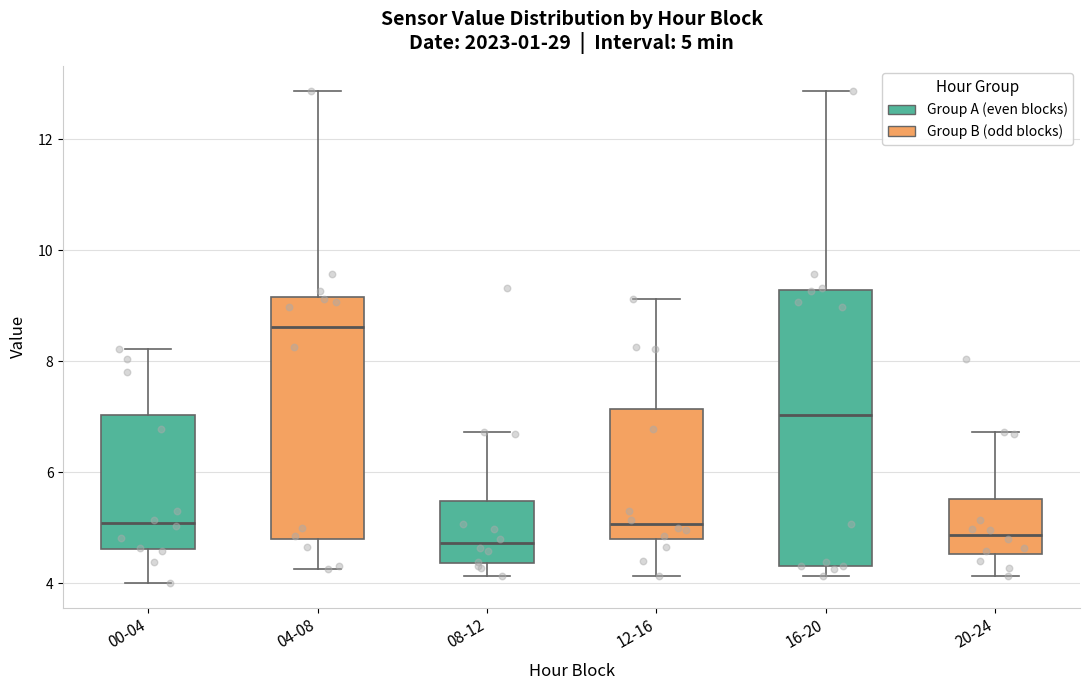

Comparing the boxes themselves (not the whiskers), which one is the tallest?

16-20